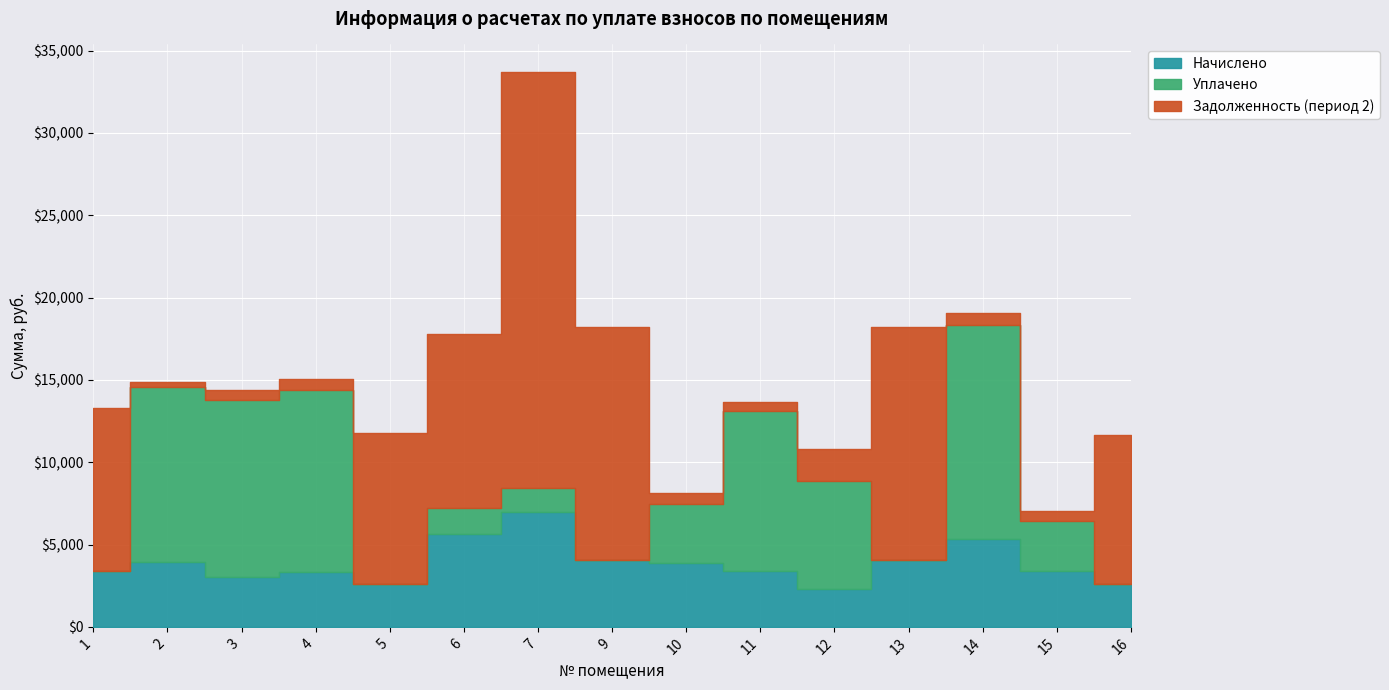

Which has a higher value, 1 or 12?

1